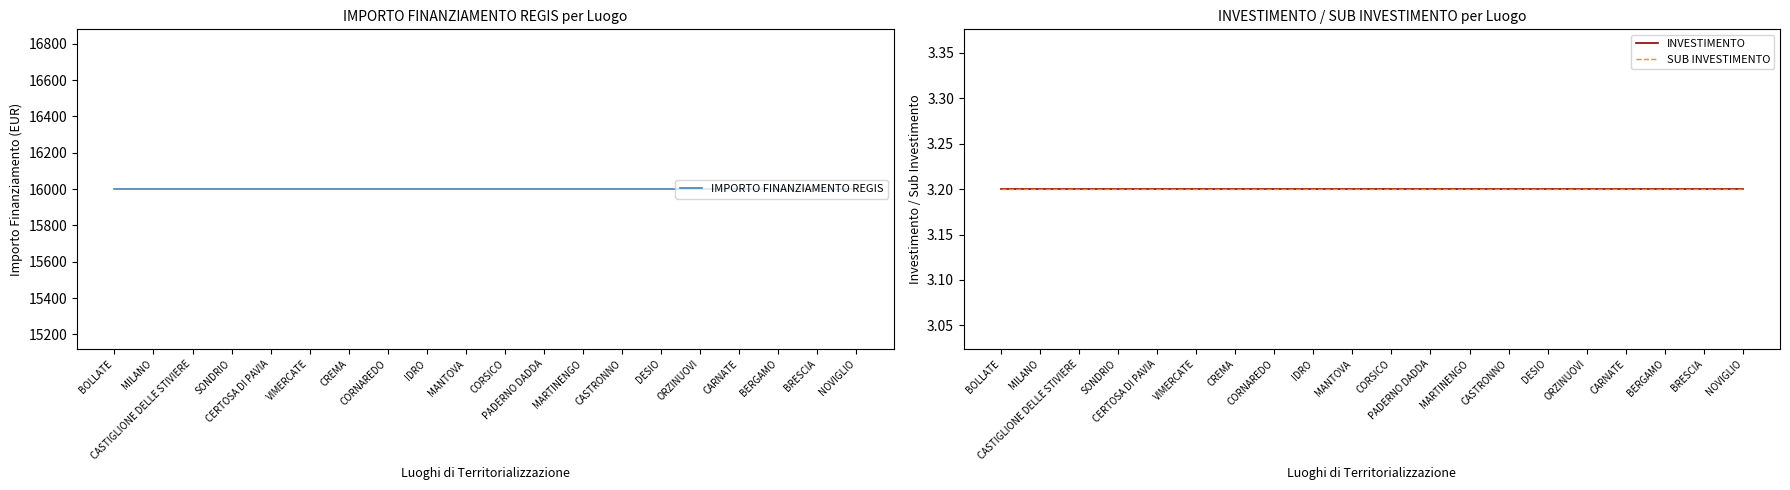

At which label is INVESTIMENTO closest to 3?

BOLLATE